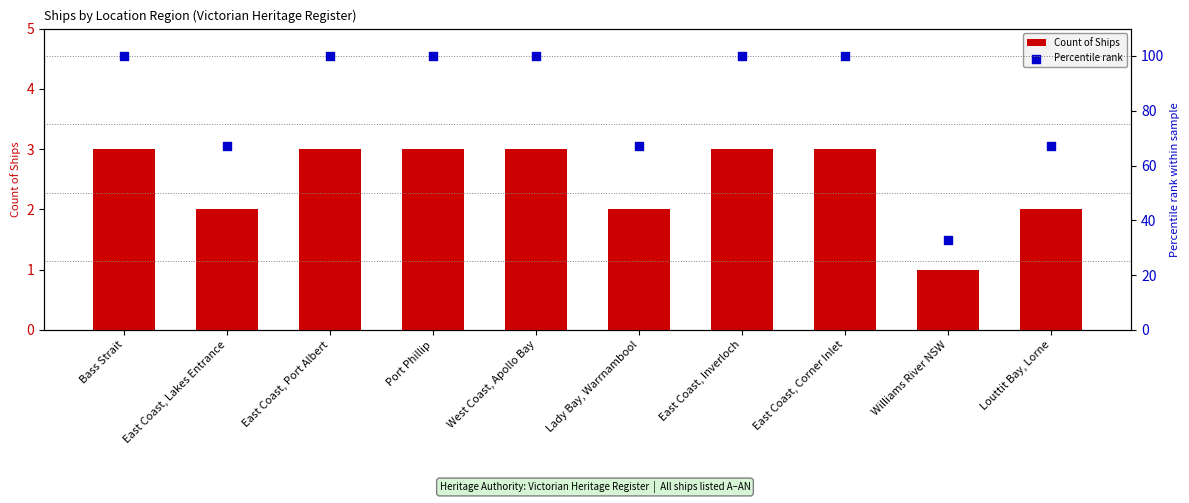

Which series contains the highest Y value?

Percentile rank